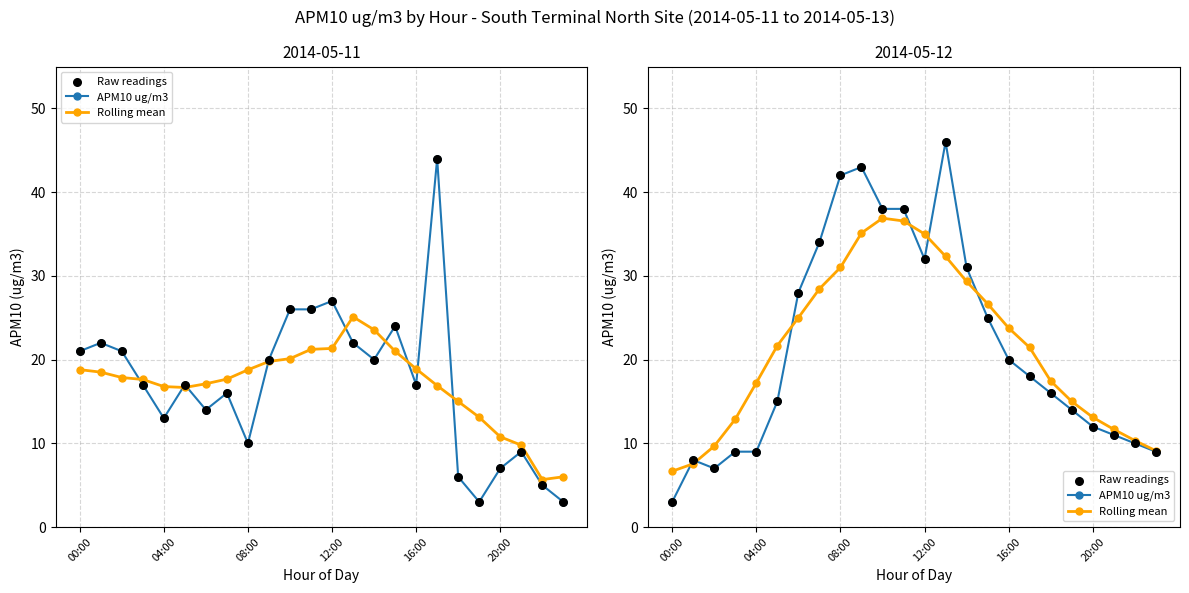

Is the value of Raw readings at 20:00 greater than the value of APM10 ug/m3 at 12?

No